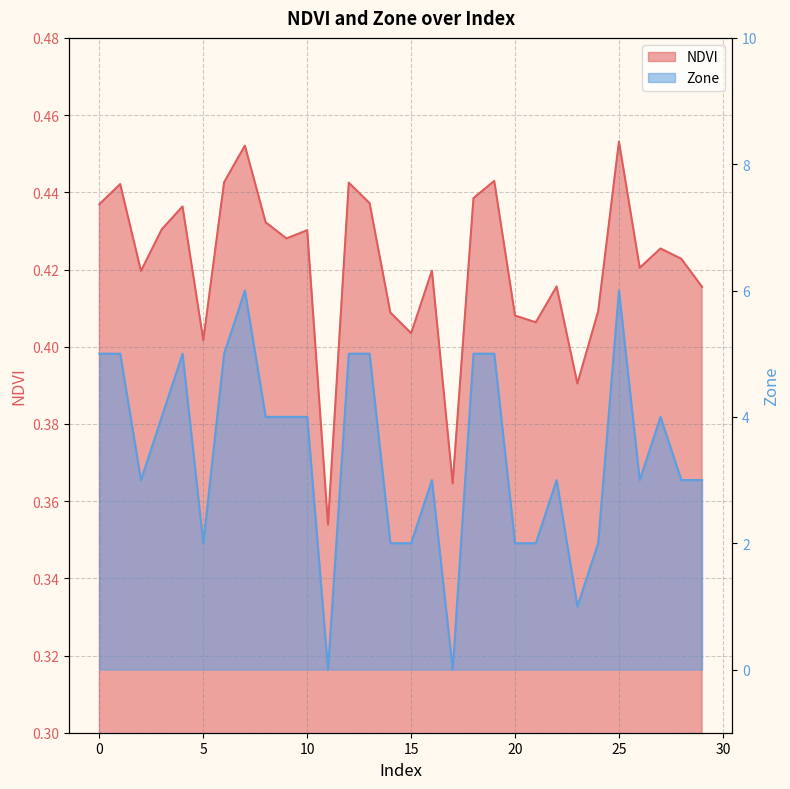

At 3, list the series in order from smallest to largest.

NDVI, Zone